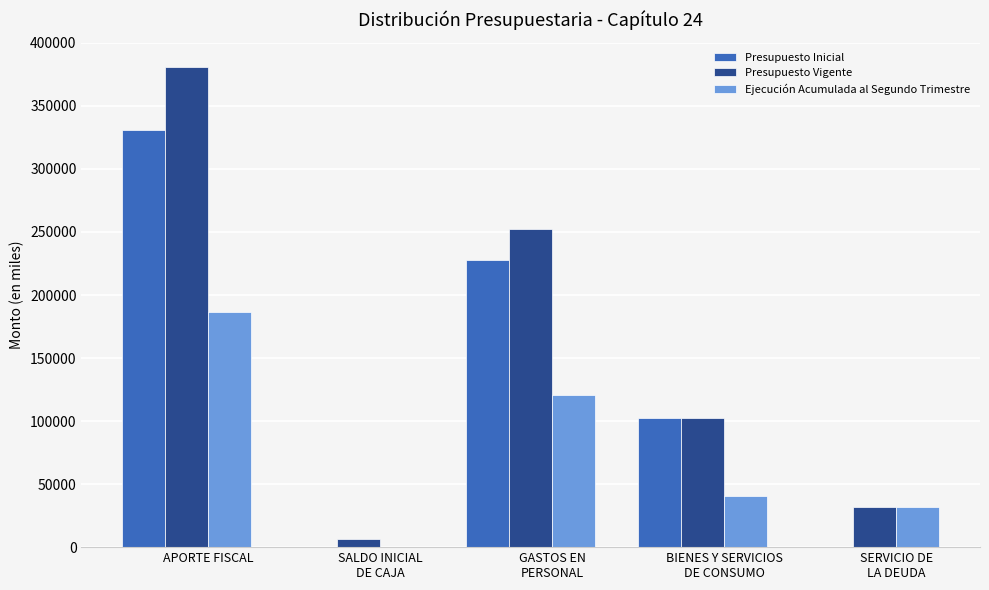

What is the sum of all Presupuesto Vigente values?

774480